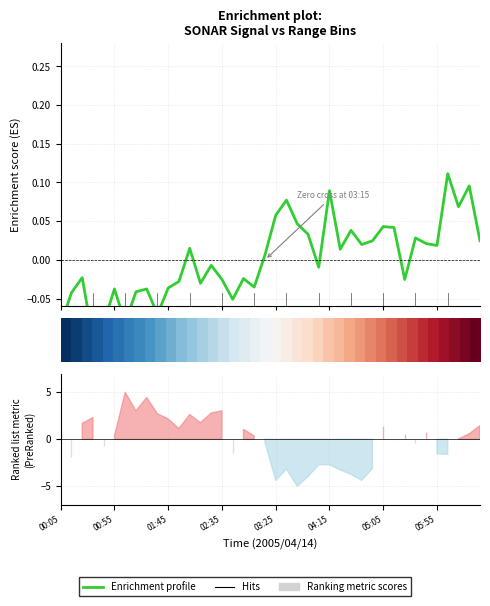

What is the sum of the Enrichment profile values at 00:55 and 15?

-0.1